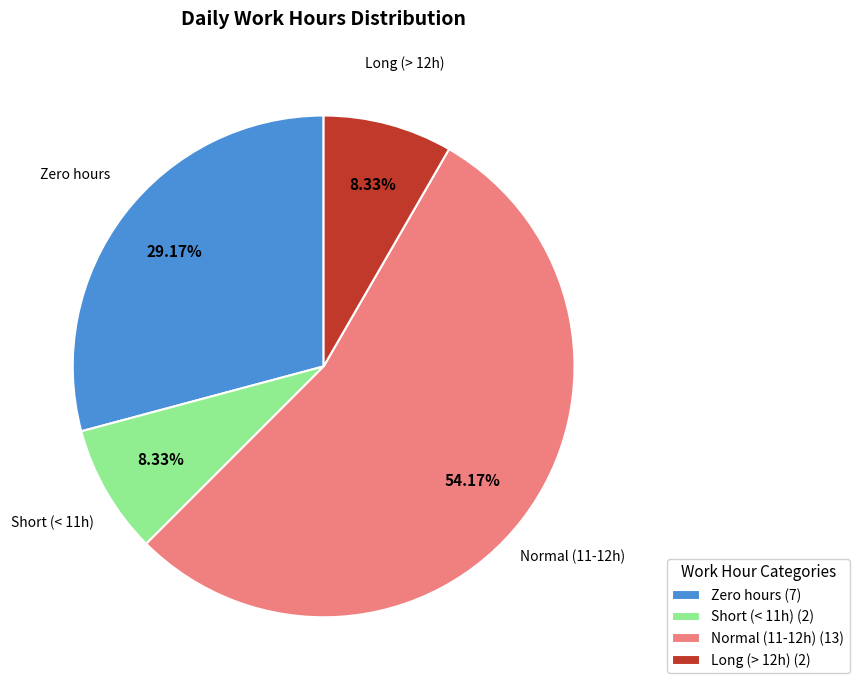

Is the sum of Long (> 12h) and Short (< 11h) greater than half?

No